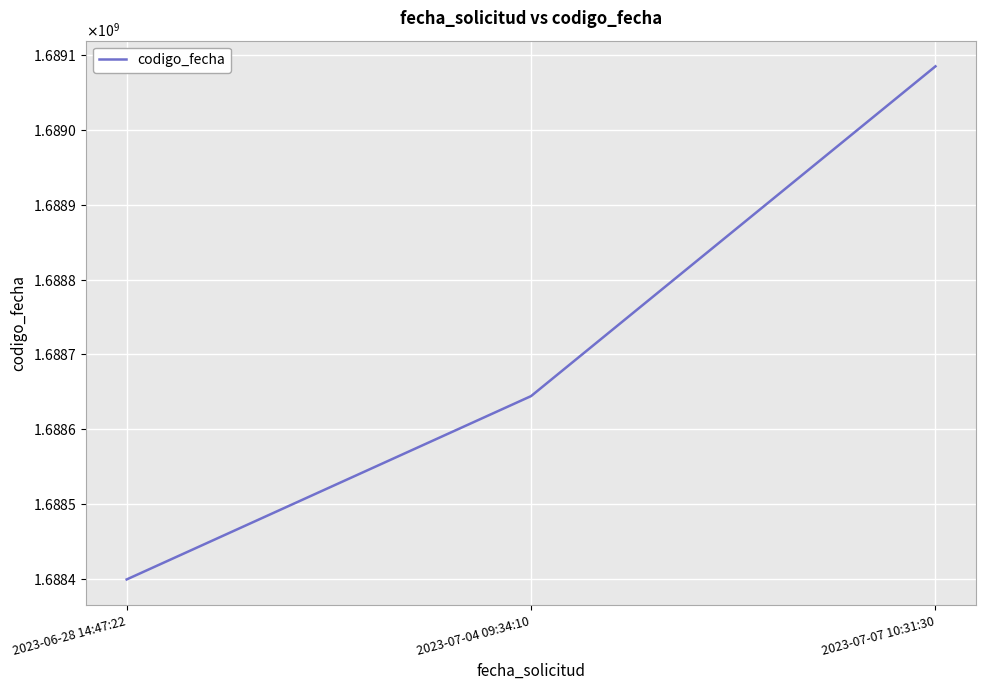

Does the chart have visible grid lines?

Yes